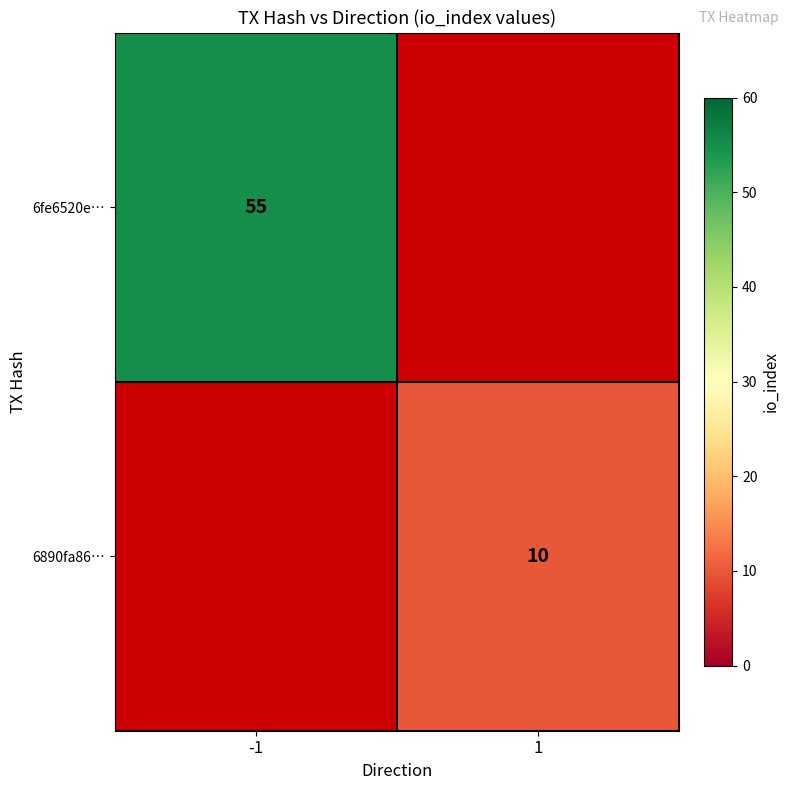

Which has a higher value, 1 or -1?

-1